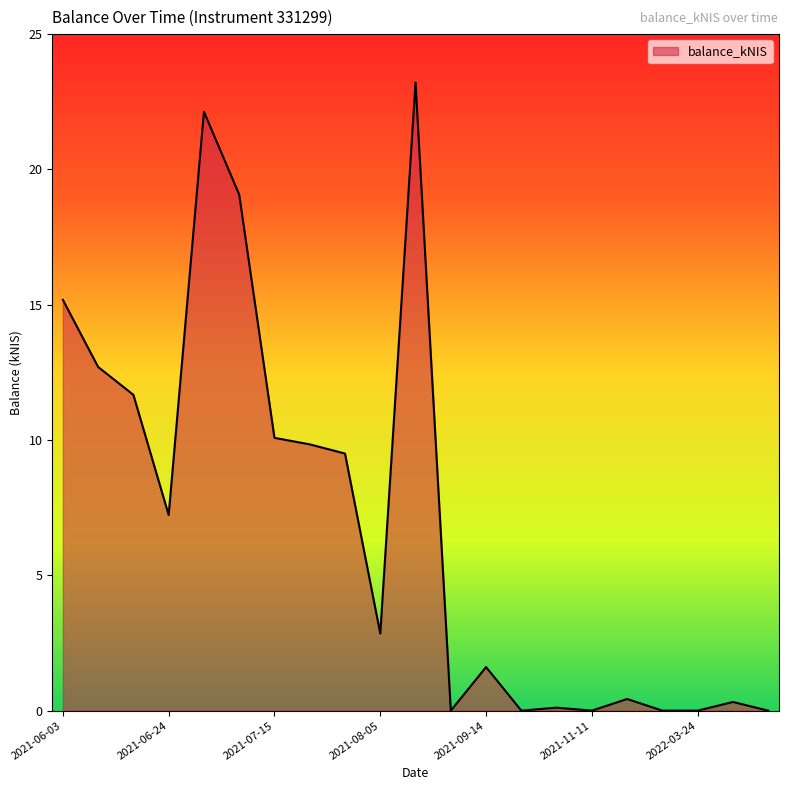

Reading right to left, what are all the values shown in this chart?

0.0	0.3	0.0	0.0	0.4	0.0	0.1	0.0	1.6	0.0	23.2	2.9	9.5	9.8	10.1	19.1	22.1	7.2	11.7	12.7	15.2